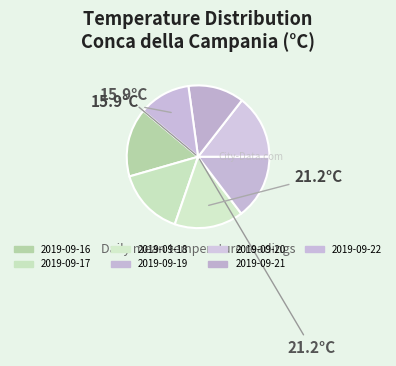

Is there a majority slice in this chart?

No